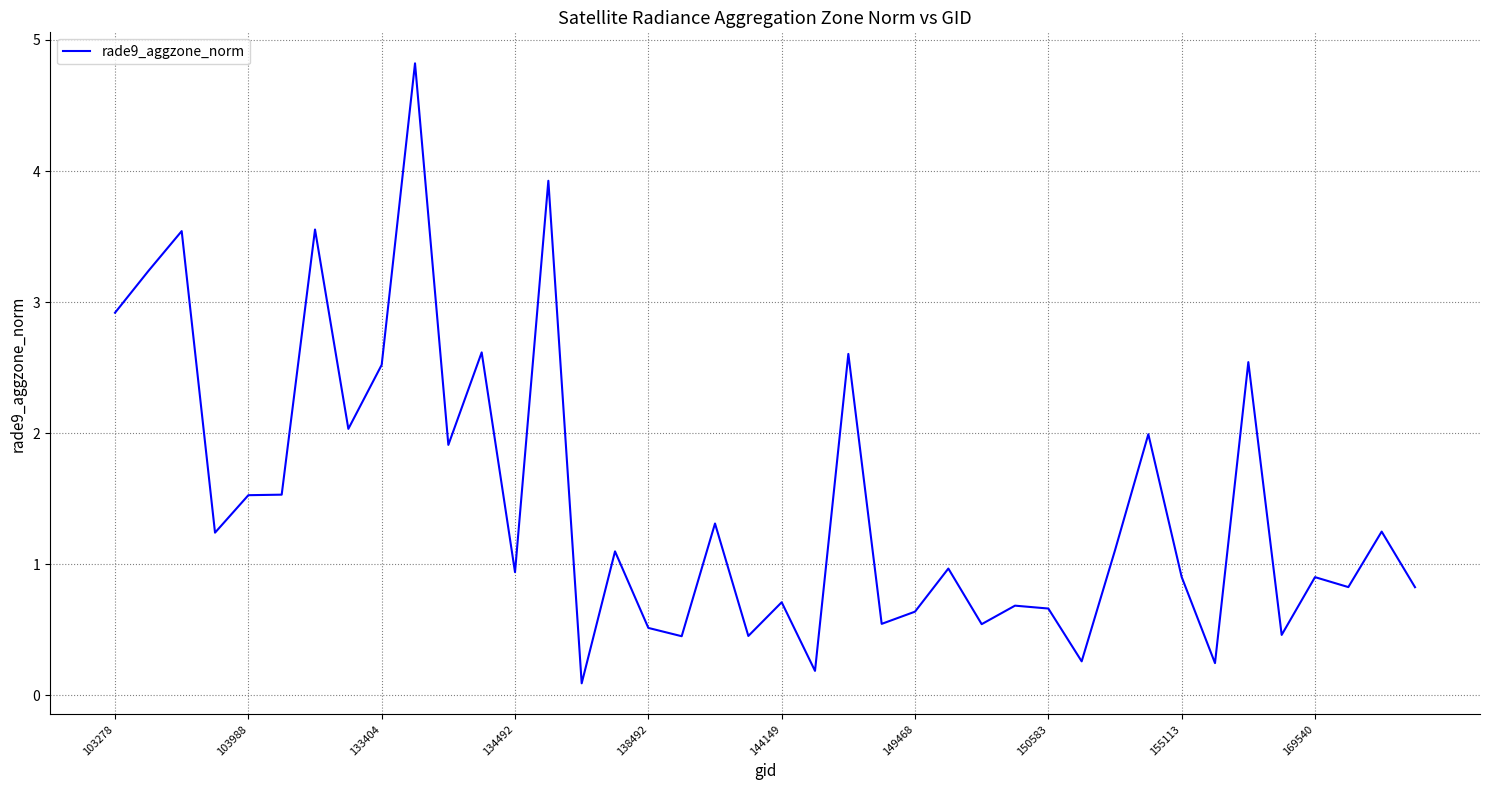

What is the difference between the maximum and minimum values?

4.7